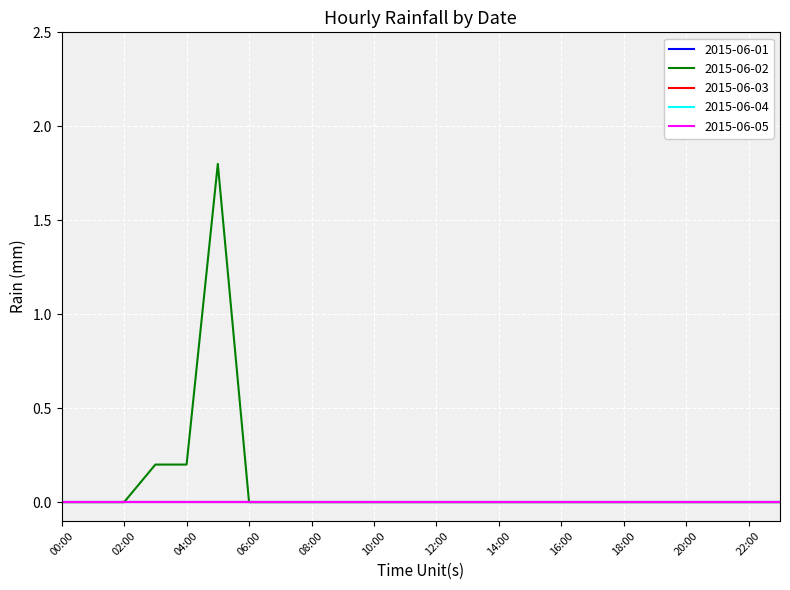

At which category does the chart reach its minimum across all series?

00:00